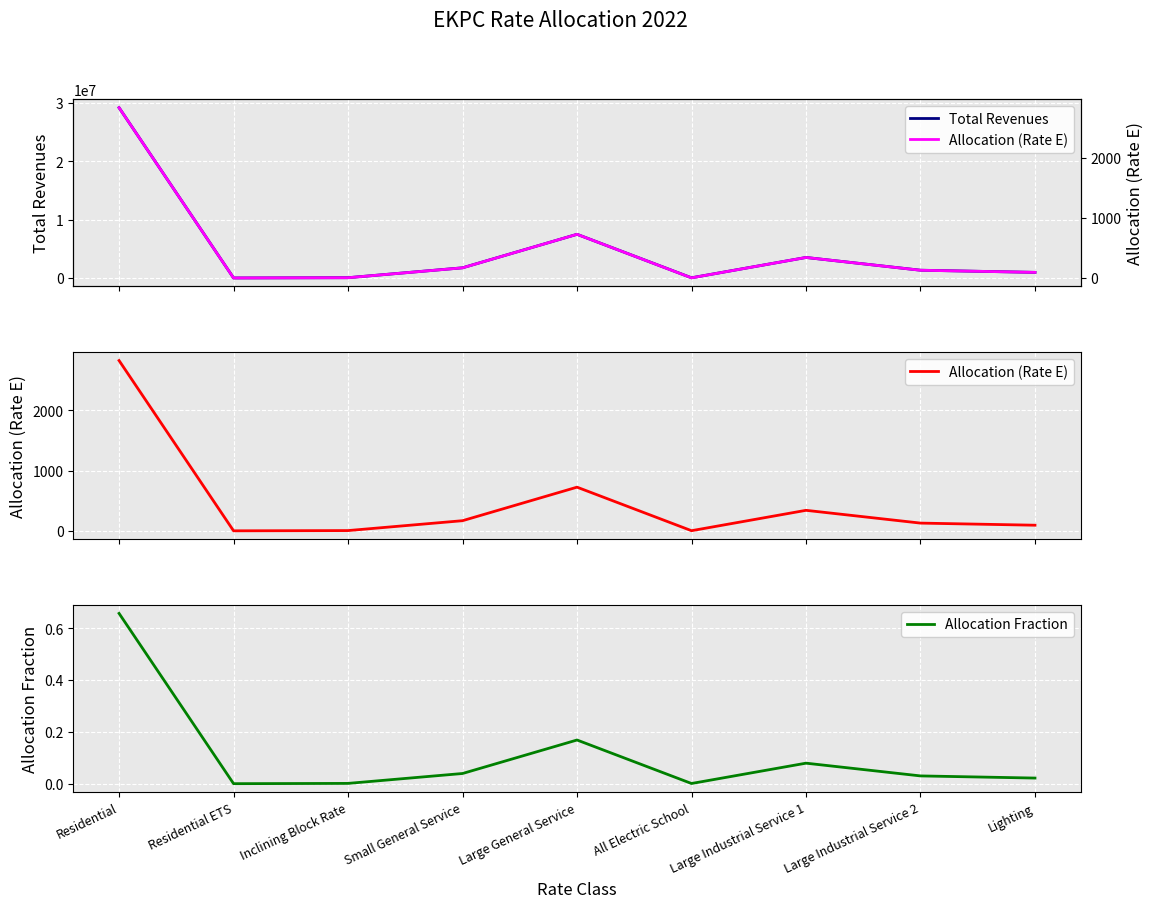

Which series has the largest total across all categories?

Total Revenues